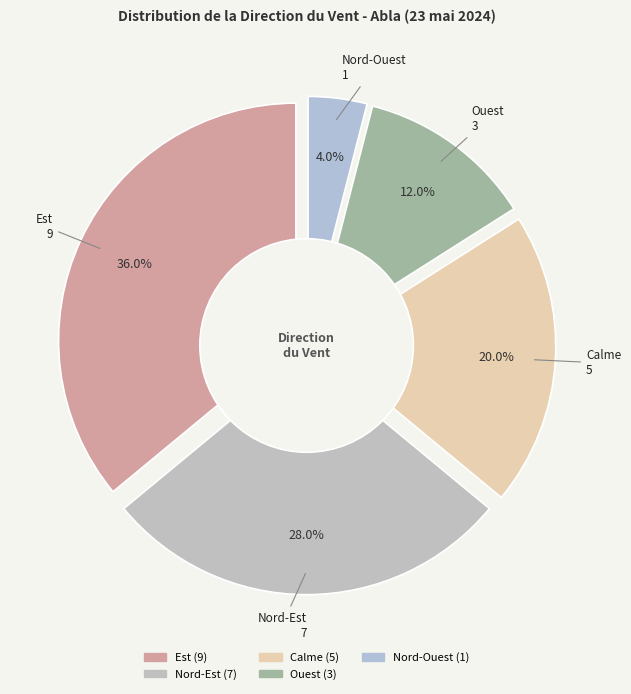

Which category has the biggest portion of the pie?

Est